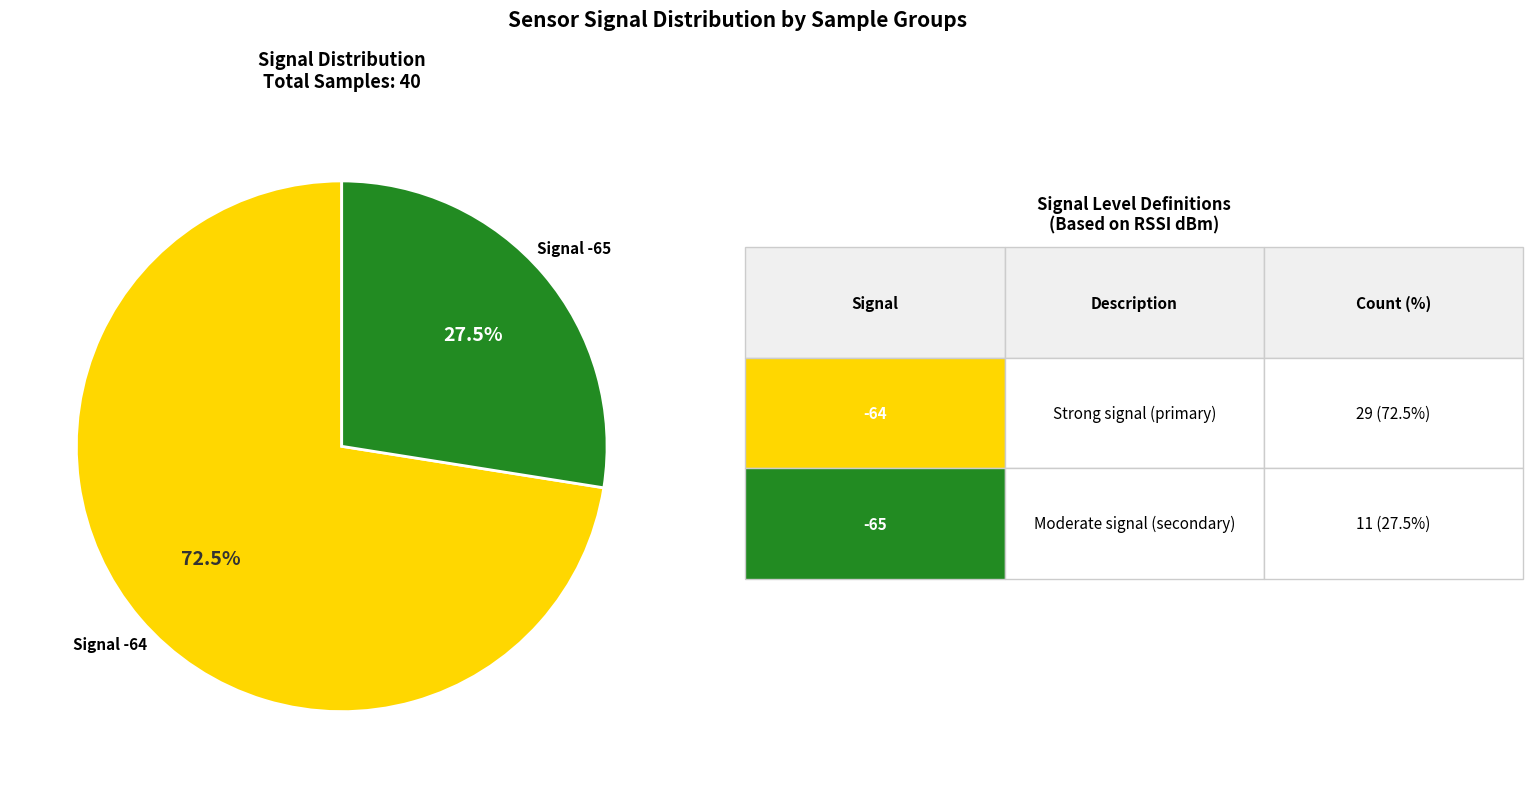

Is there a majority slice in this chart?

Yes